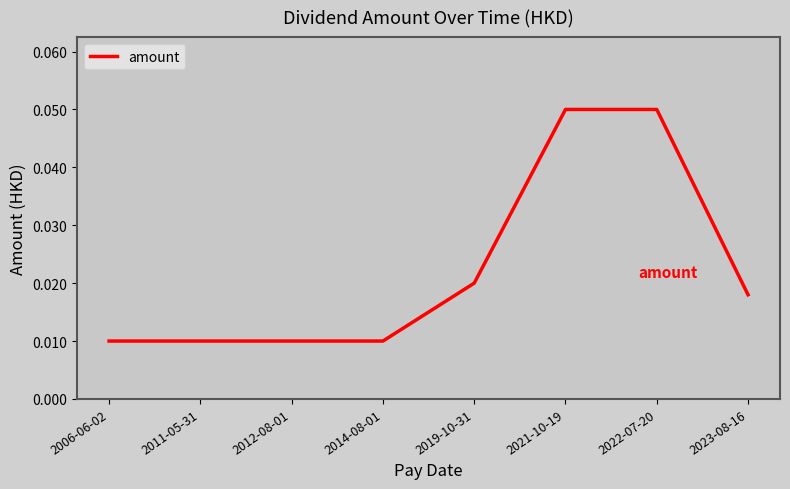

Between 2019-10-31 and 2014-08-01, which is larger?

2019-10-31